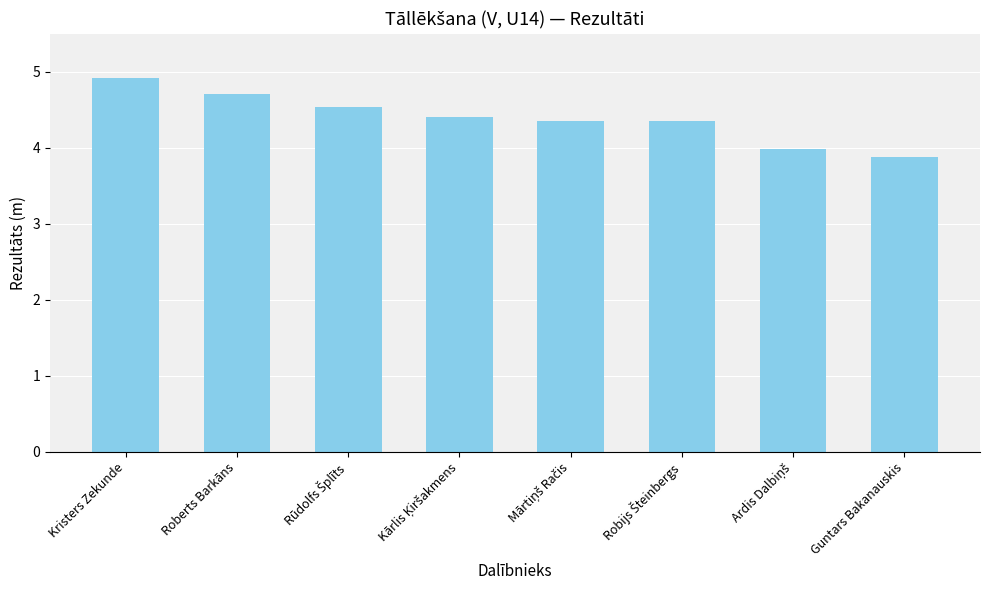

What is the smallest value displayed?

3.9